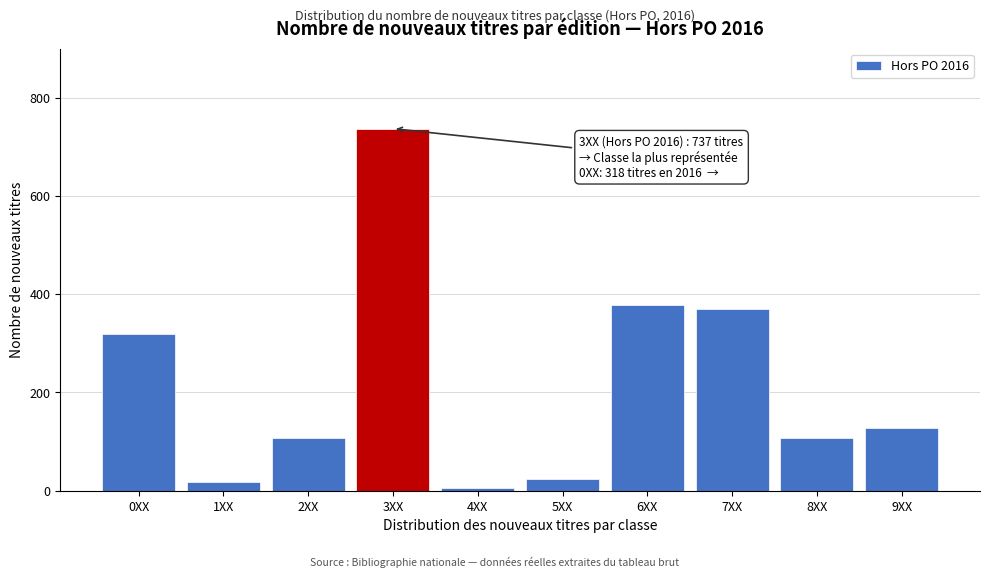

Is it true that the value at 6XX is 378?

True